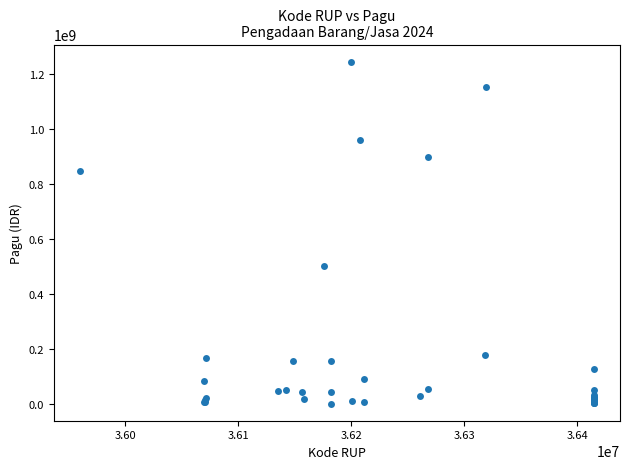

What Y value in the scatter plot is closest to 622840000?

499932000